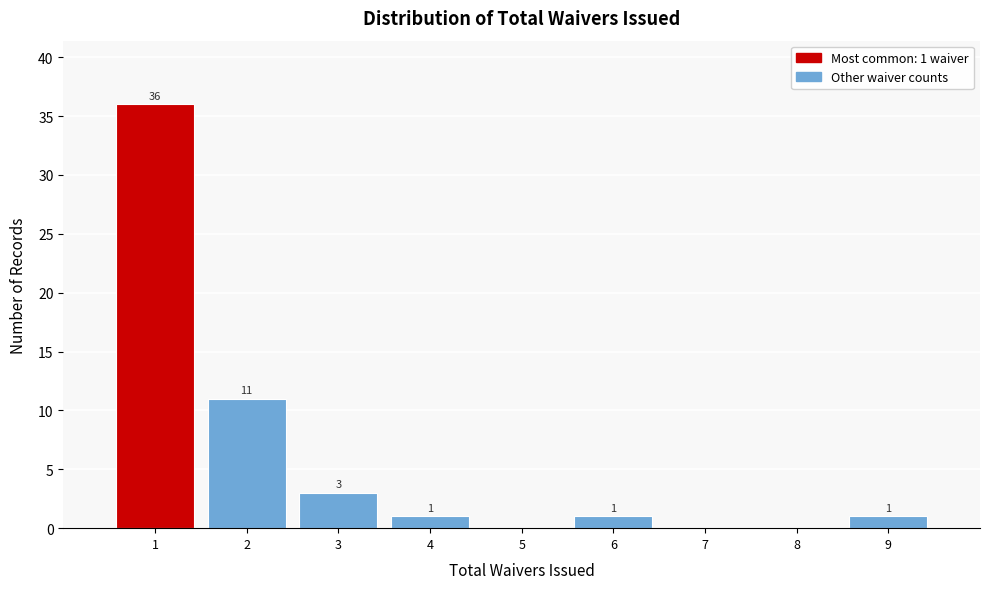

Over which range of the x-axis is the bar tallest?

0.5 to 1.5